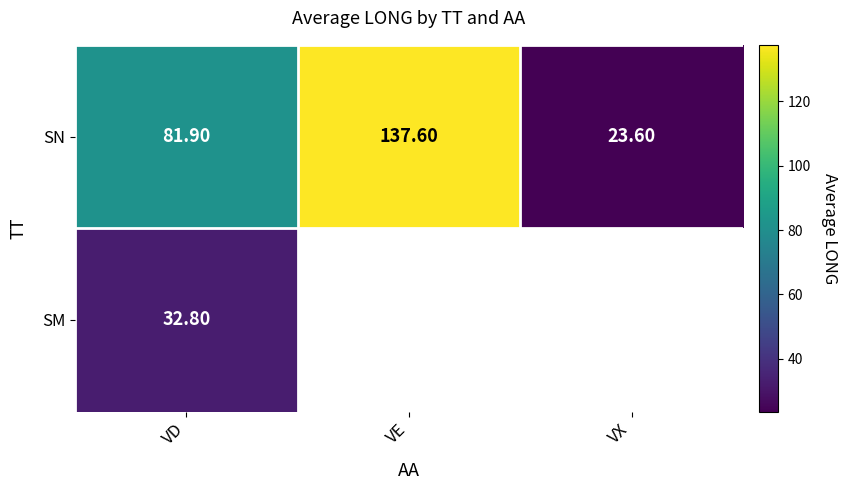

Which label corresponds to the largest value in the chart?

VE